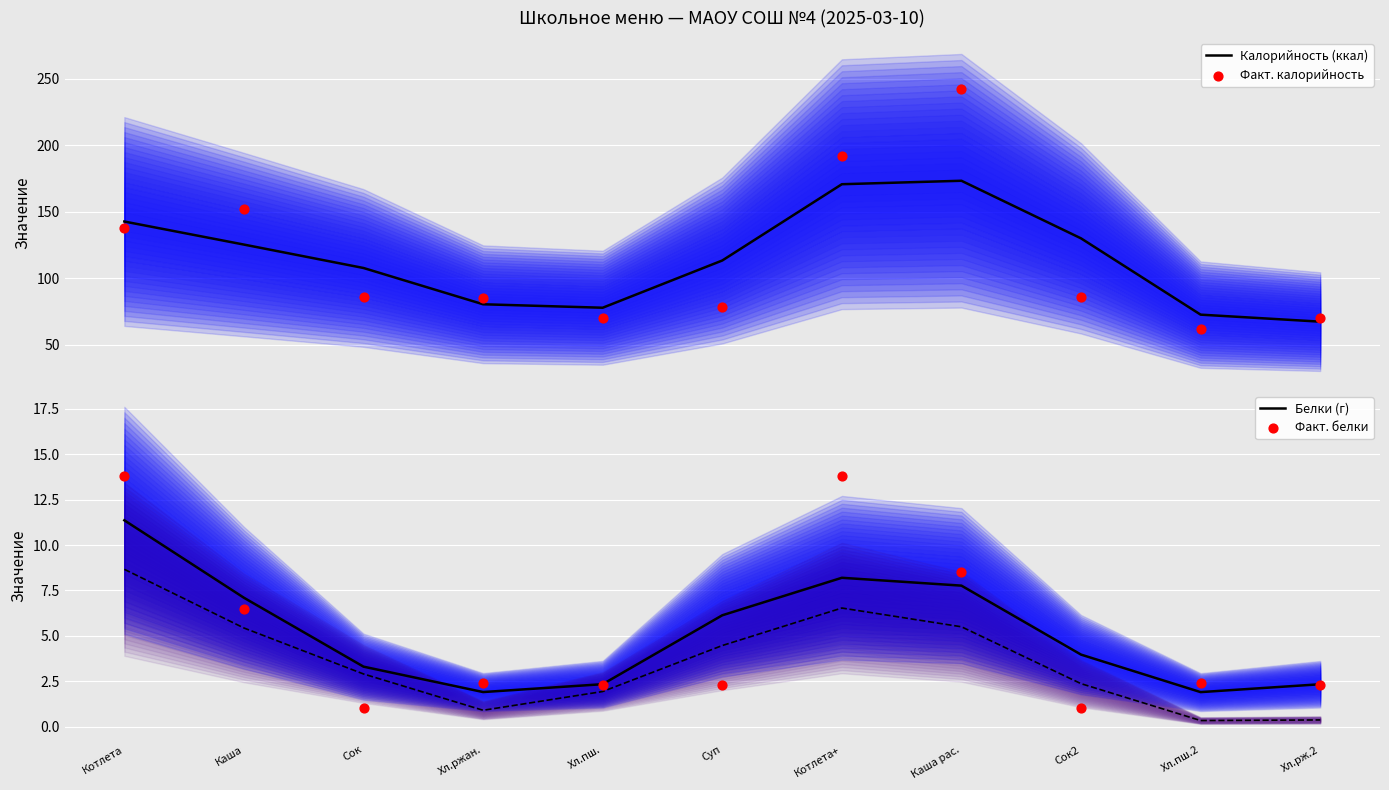

Which series has the largest Y range (max minus min)?

Факт. калорийность